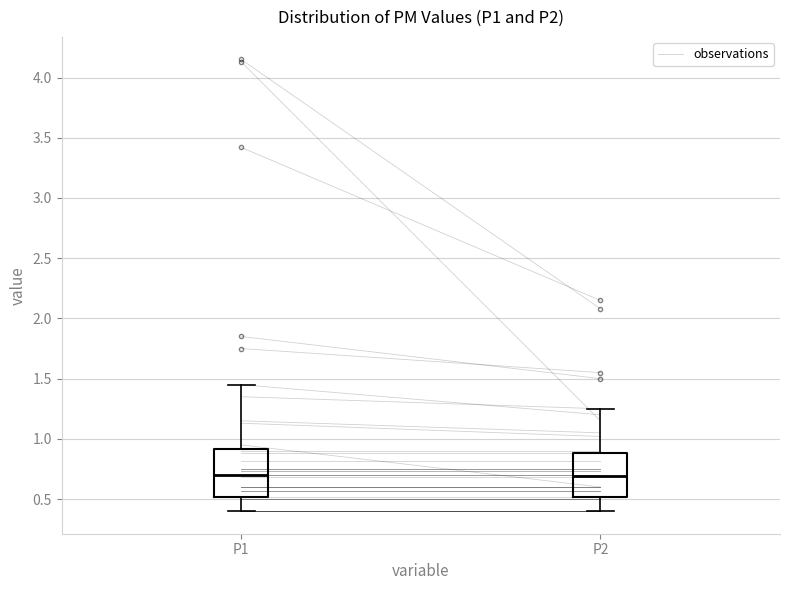

Where does the median line of the box for P2 sit on the y-axis? The values are not printed on the chart, so give them approximately, as read against the axis.

0.70